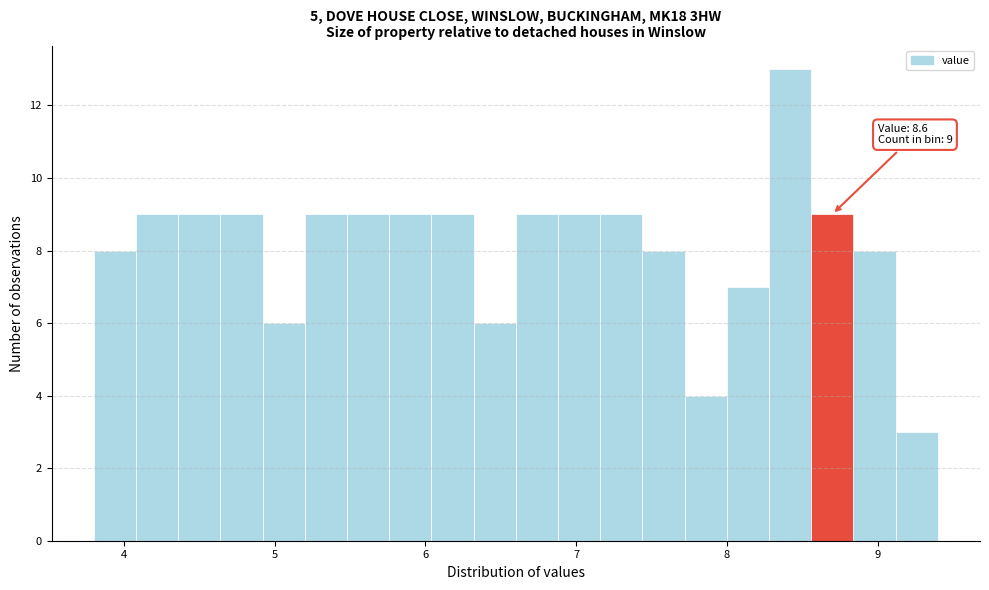

Around what value on the x-axis is the tallest bar? Give the approximate position of its centre, as read against the axis.

8.4